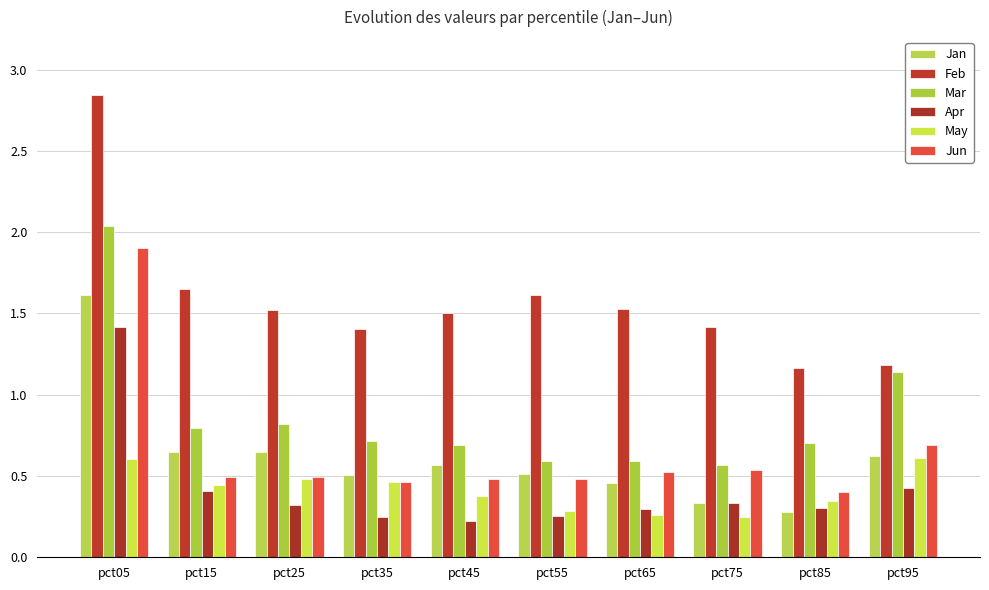

Reading left to right, what are all the values shown in this chart?

Jan: pct05=1.6	pct15=0.6	pct25=0.6	pct35=0.5	pct45=0.6	pct55=0.5	pct65=0.5	pct75=0.3	pct85=0.3	pct95=0.6
Feb: pct05=2.8	pct15=1.6	pct25=1.5	pct35=1.4	pct45=1.5	pct55=1.6	pct65=1.5	pct75=1.4	pct85=1.2	pct95=1.2
Mar: pct05=2.0	pct15=0.8	pct25=0.8	pct35=0.7	pct45=0.7	pct55=0.6	pct65=0.6	pct75=0.6	pct85=0.7	pct95=1.1
Apr: pct05=1.4	pct15=0.4	pct25=0.3	pct35=0.3	pct45=0.2	pct55=0.3	pct65=0.3	pct75=0.3	pct85=0.3	pct95=0.4
May: pct05=0.6	pct15=0.4	pct25=0.5	pct35=0.5	pct45=0.4	pct55=0.3	pct65=0.3	pct75=0.2	pct85=0.3	pct95=0.6
Jun: pct05=1.9	pct15=0.5	pct25=0.5	pct35=0.5	pct45=0.5	pct55=0.5	pct65=0.5	pct75=0.5	pct85=0.4	pct95=0.7